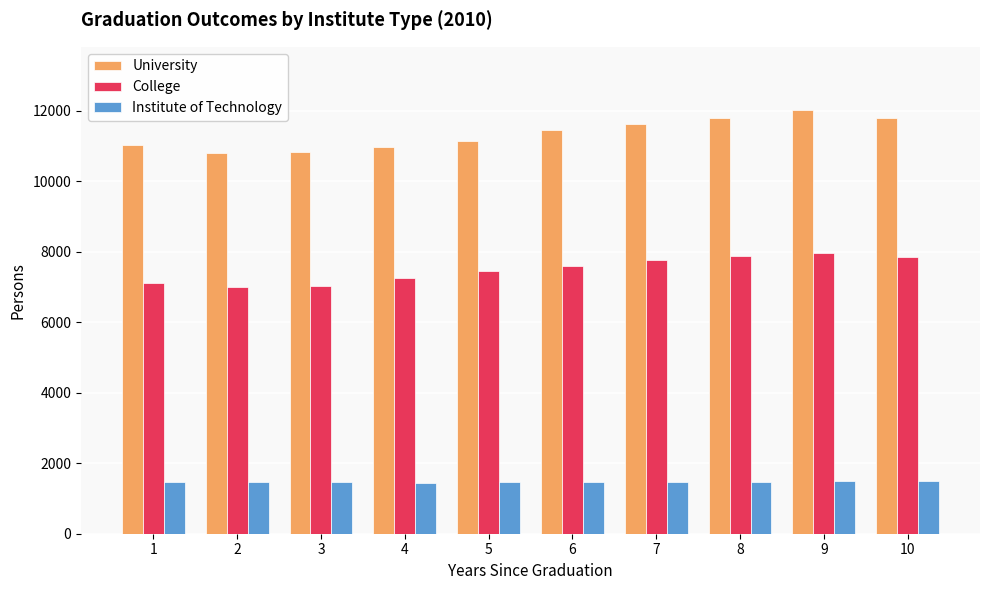

List the series in order of their overall mean, lowest first.

Institute of Technology, College, University